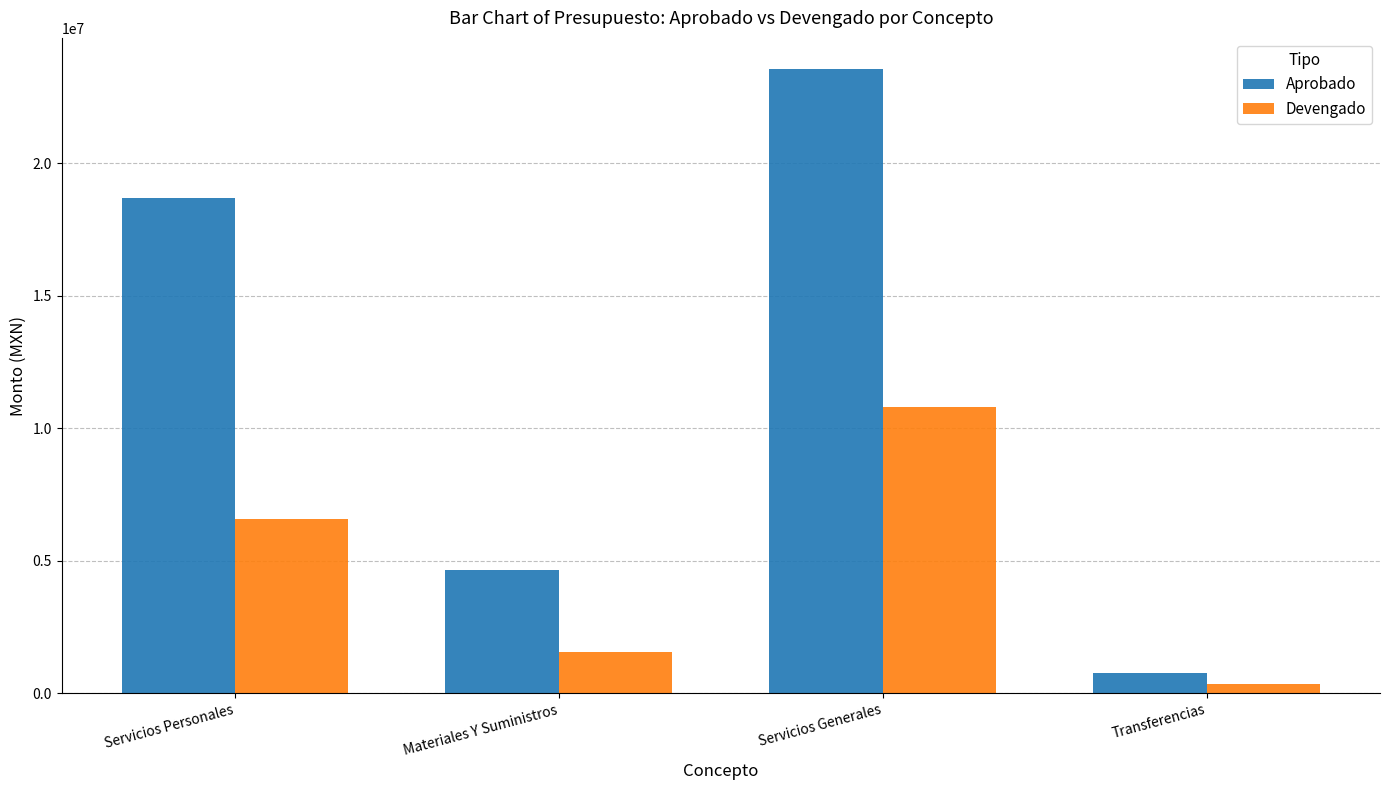

Which series has the largest total across all categories?

Aprobado